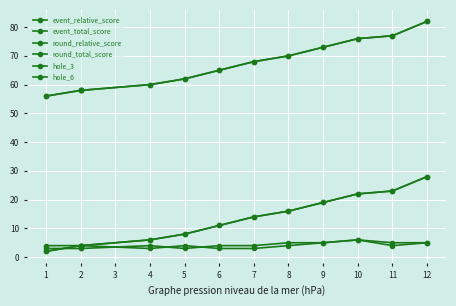

True or false: event_relative_score has a value of 7 at 7.

False